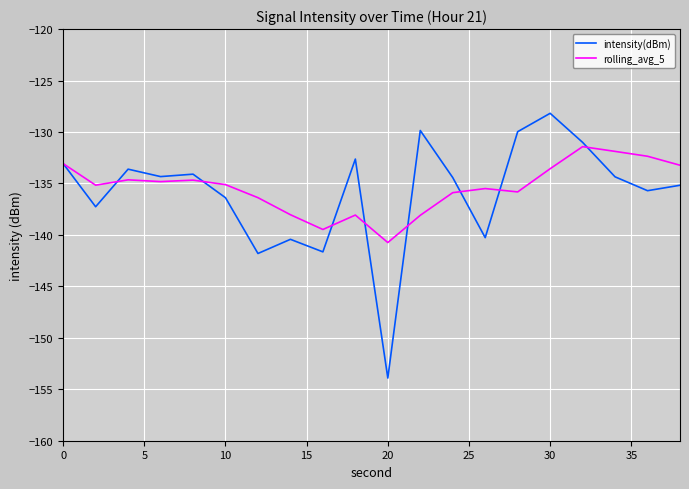

Rank the series by their maximum value, from lowest to highest.

rolling_avg_5, intensity(dBm)